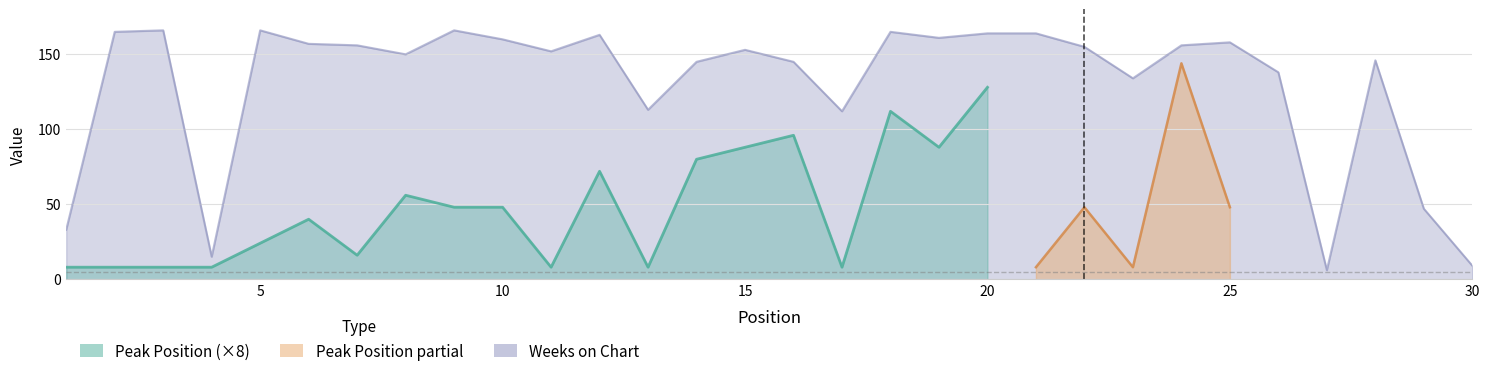

How many points are higher than both their immediate neighbors (excluding endpoints)?

8